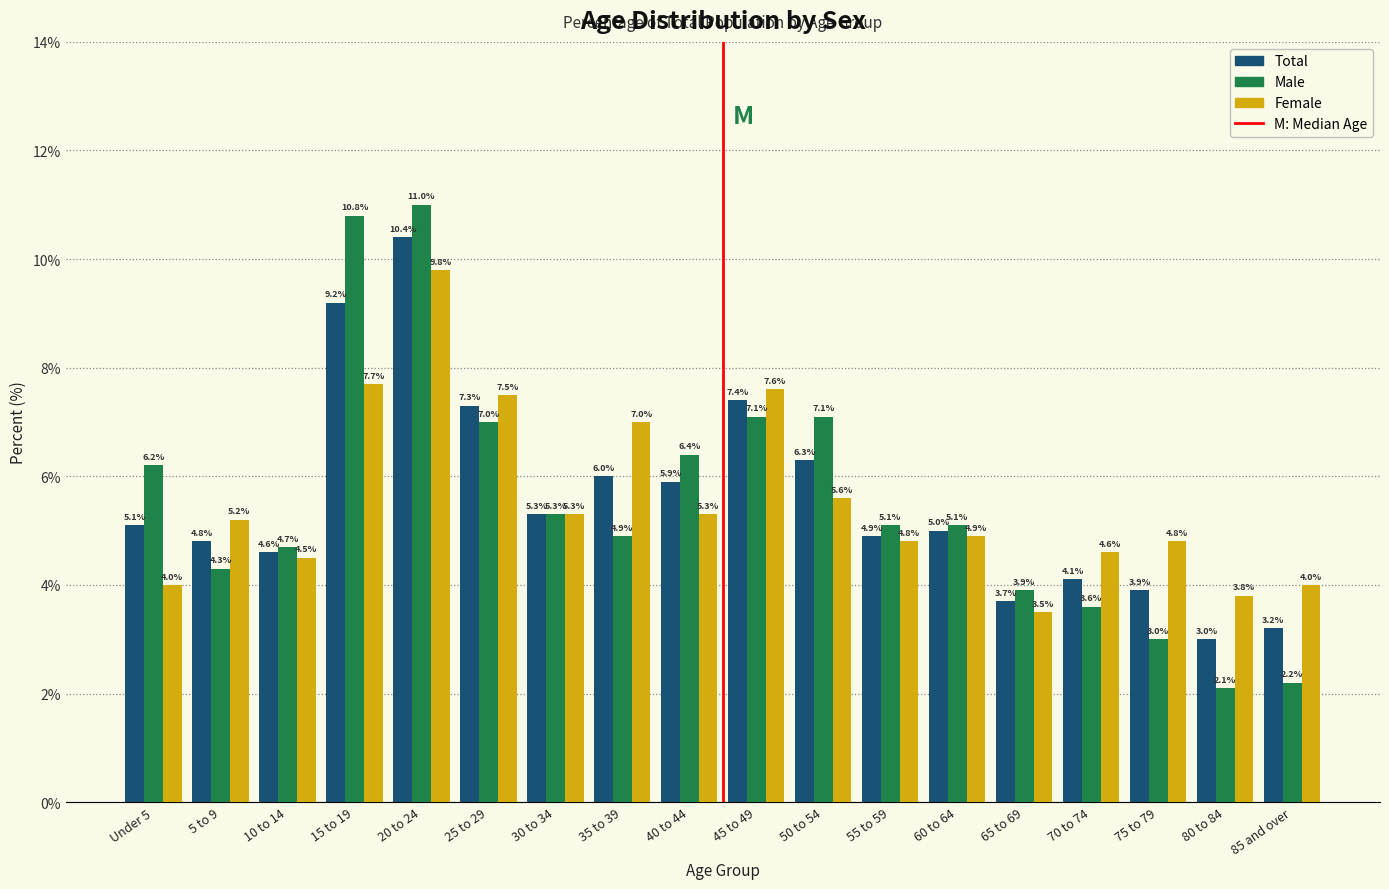

Reading left to right, transcribe all the data shown in this chart.

Total: 5.1	4.8	4.6	9.2	10.4	7.3	5.3	6.0	5.9	7.4	6.3	4.9	5.0	3.7	4.1	3.9	3.0	3.2
Male: 6.2	4.3	4.7	10.8	11.0	7.0	5.3	4.9	6.4	7.1	7.1	5.1	5.1	3.9	3.6	3.0	2.1	2.2
Female: 4.0	5.2	4.5	7.7	9.8	7.5	5.3	7.0	5.3	7.6	5.6	4.8	4.9	3.5	4.6	4.8	3.8	4.0